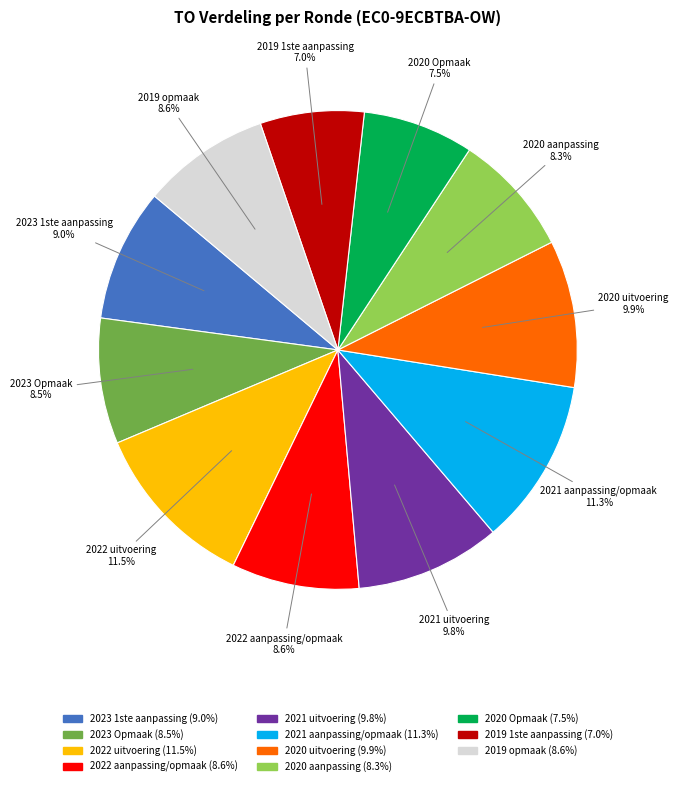

Approximately how many times larger is the value at 2023 1ste aanpassing compared to 2020 Opmaak?

1.2